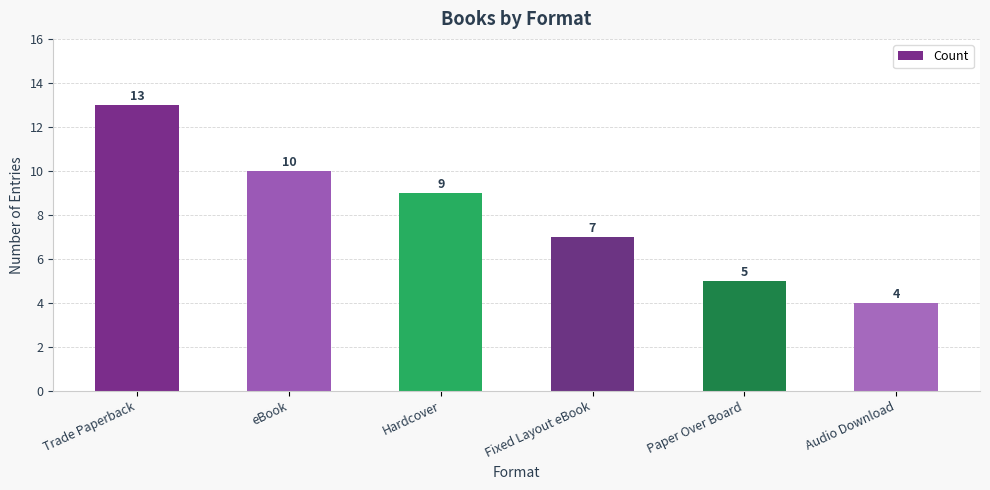

What position from the left is Trade Paperback?

1